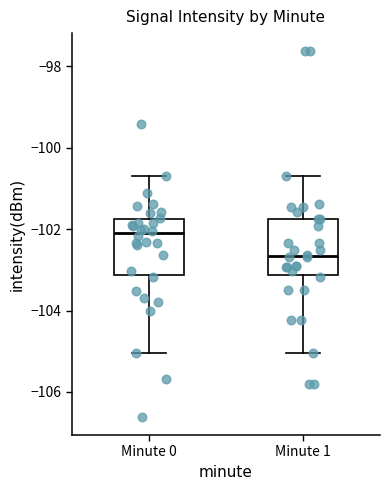

Which box has the highest median line?

Minute 0